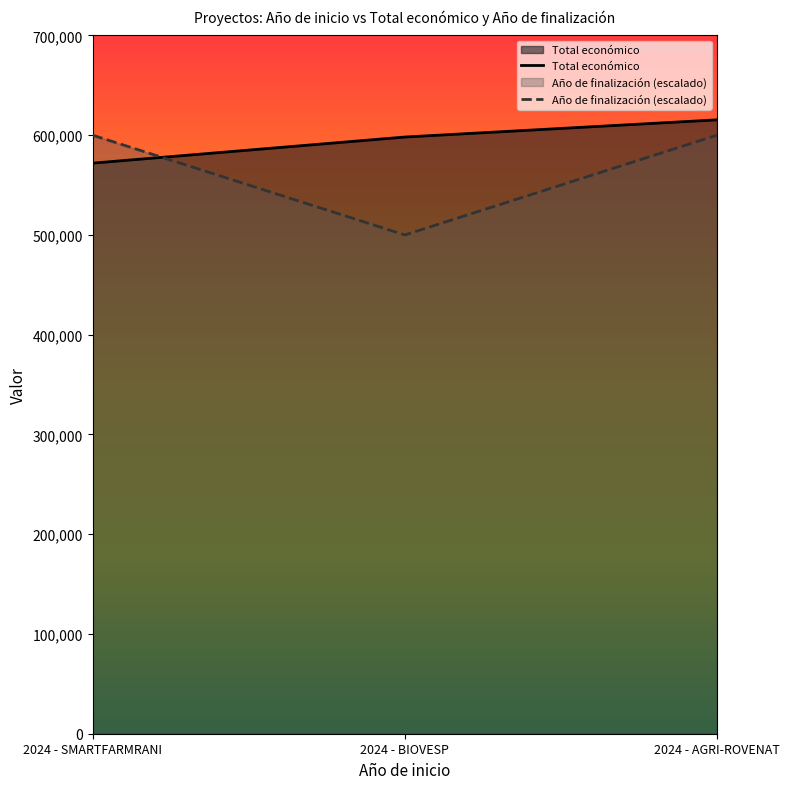

Which series has the largest total across all categories?

Total económico